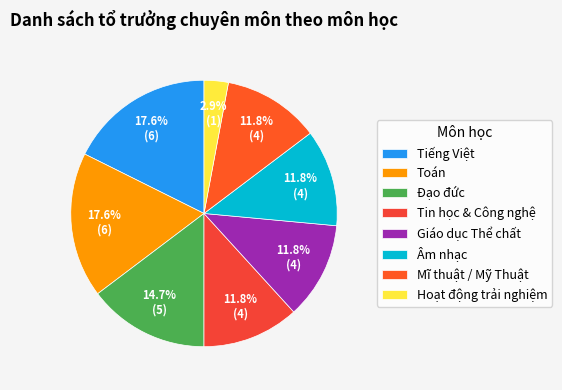

To the nearest percent, what portion does Âm nhạc represent?

12%